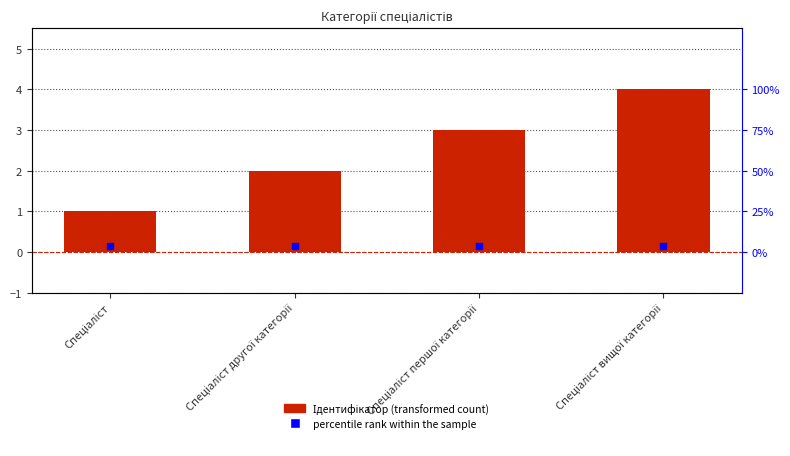

What is the ratio of the value at Спеціаліст першої категорії to the value at Спеціаліст другої категорії?

1.5